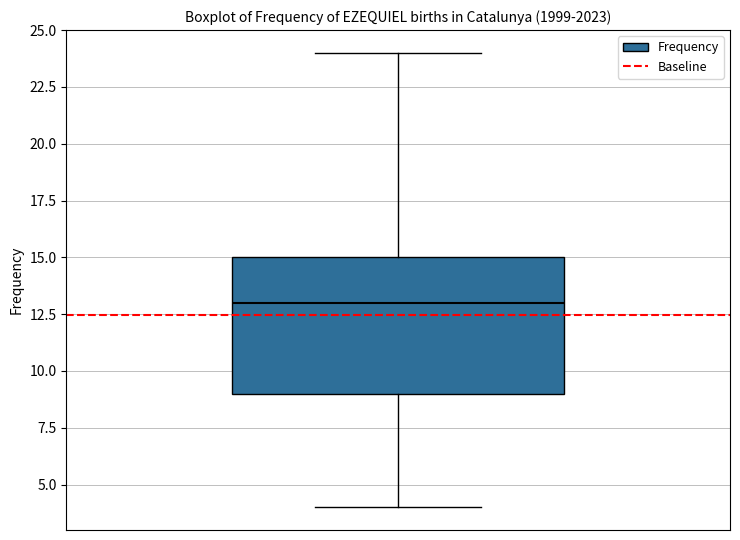

Transcribe this box plot: give where the median line is, the range the box spans, and where the two whiskers end, as read against the y-axis. The values are not printed on the chart, so give them approximately, as read against the axis.

median 13, box 9 to 15, whiskers 4 to 24